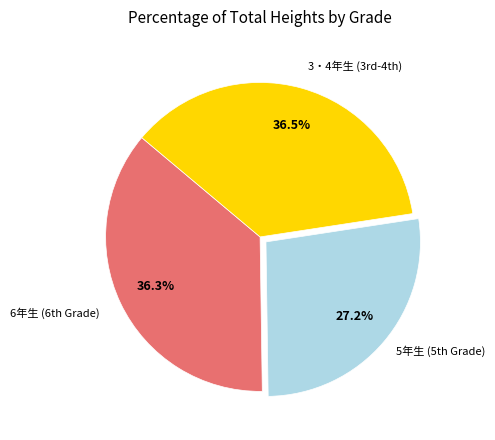

Does any single category account for the majority?

No